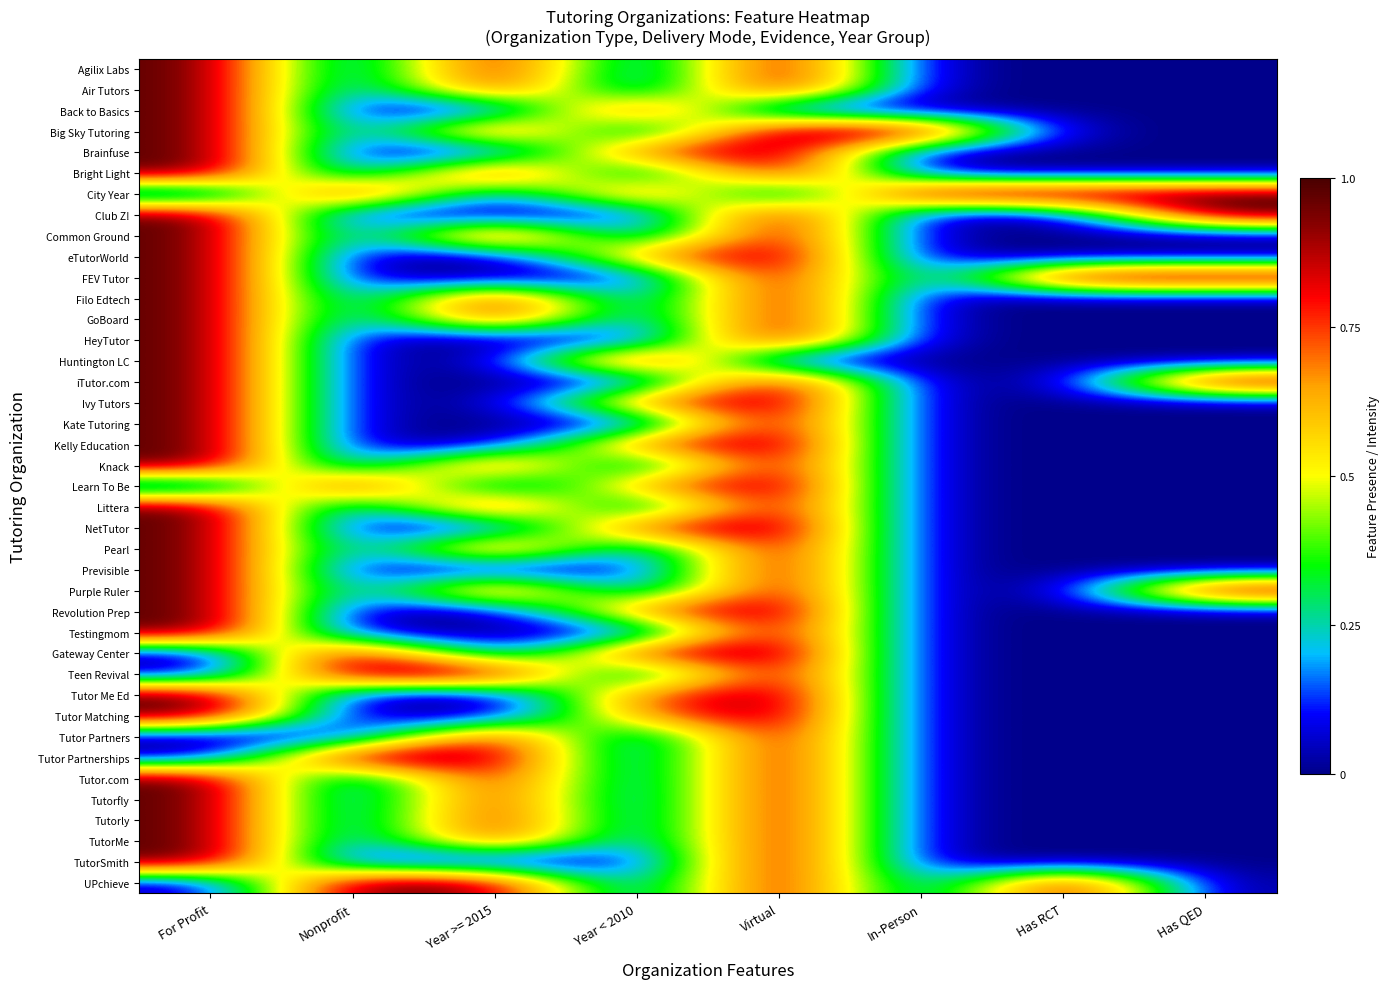

At which category does the chart reach its minimum across all series?

Nonprofit